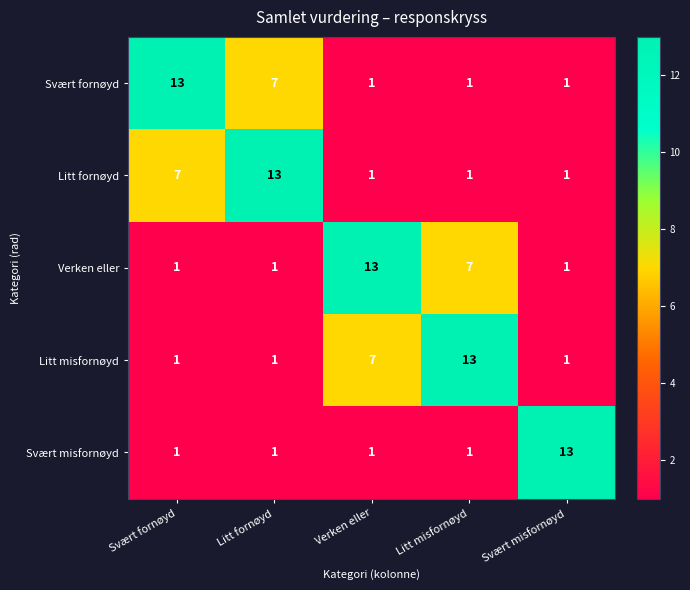

What is the sum of the Verken eller values at Svært fornøyd and Verken eller?

14